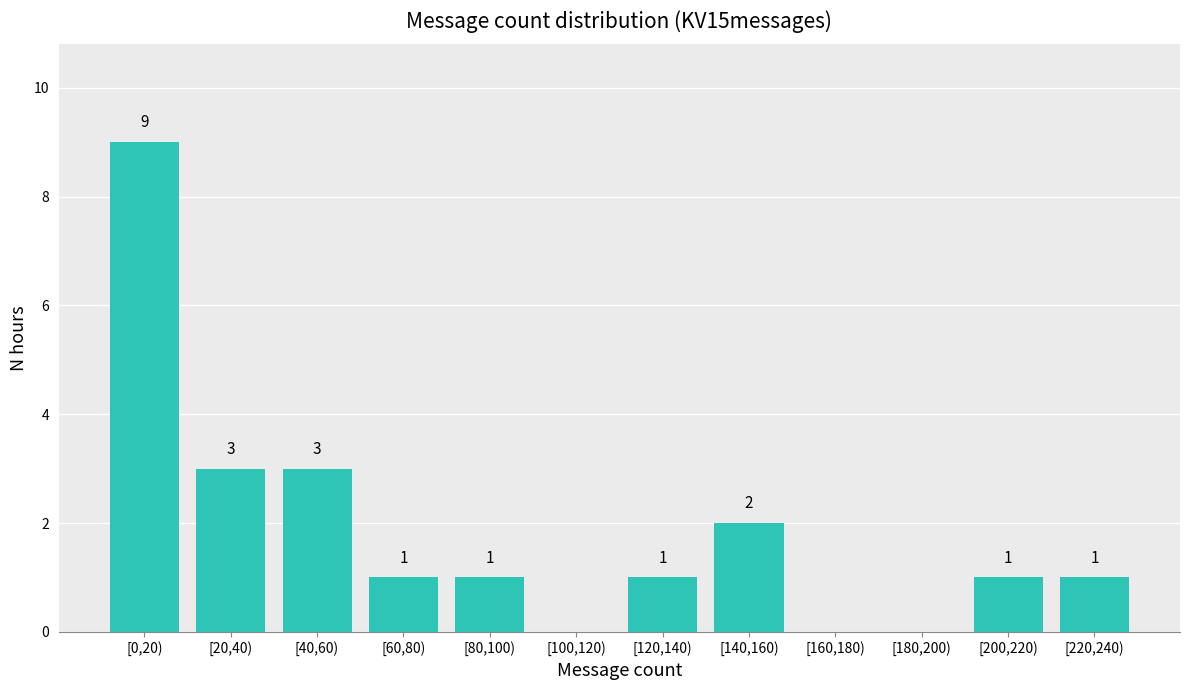

Reading left to right, extract all data points from this chart.

[0,20)=9	[20,40)=3	[40,60)=3	[60,80)=1	[80,100)=1	[100,120)=0	[120,140)=1	[140,160)=2	[160,180)=0	[180,200)=0	[200,220)=1	[220,240)=1